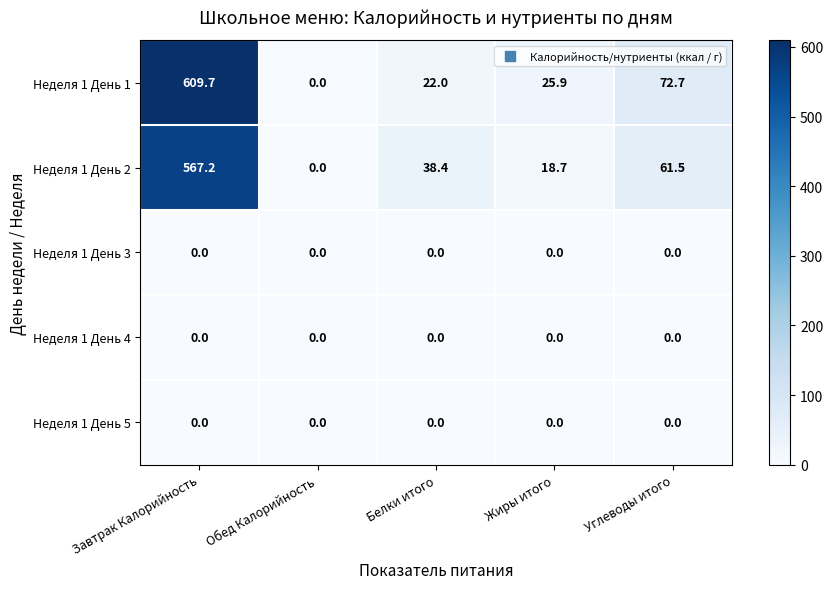

At how many categories does at least one series exceed 578?

1